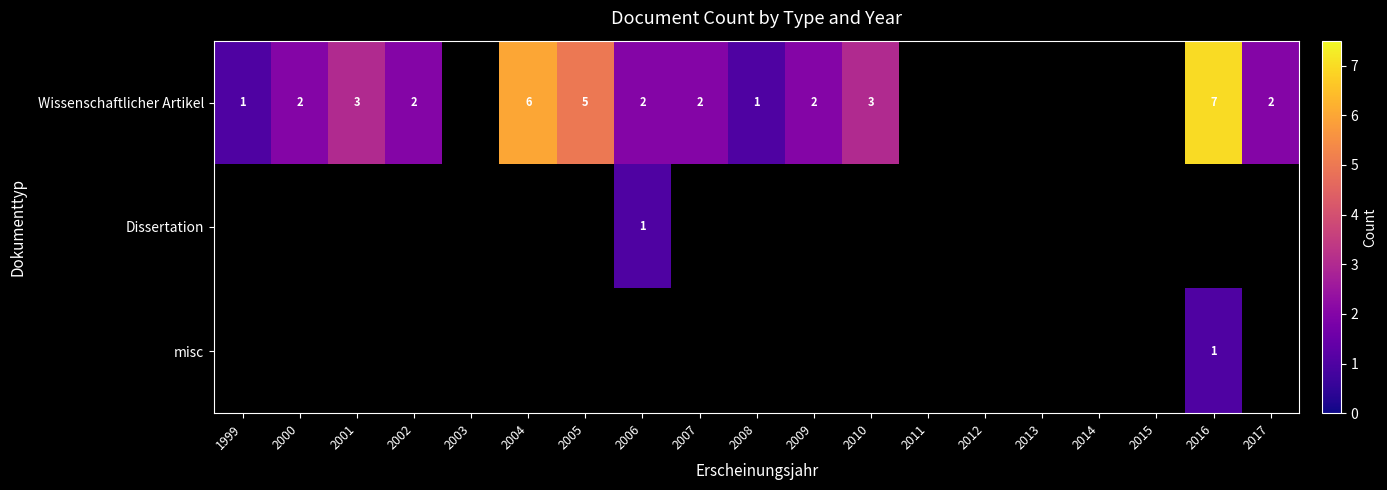

At how many categories does at least one series exceed 5?

2